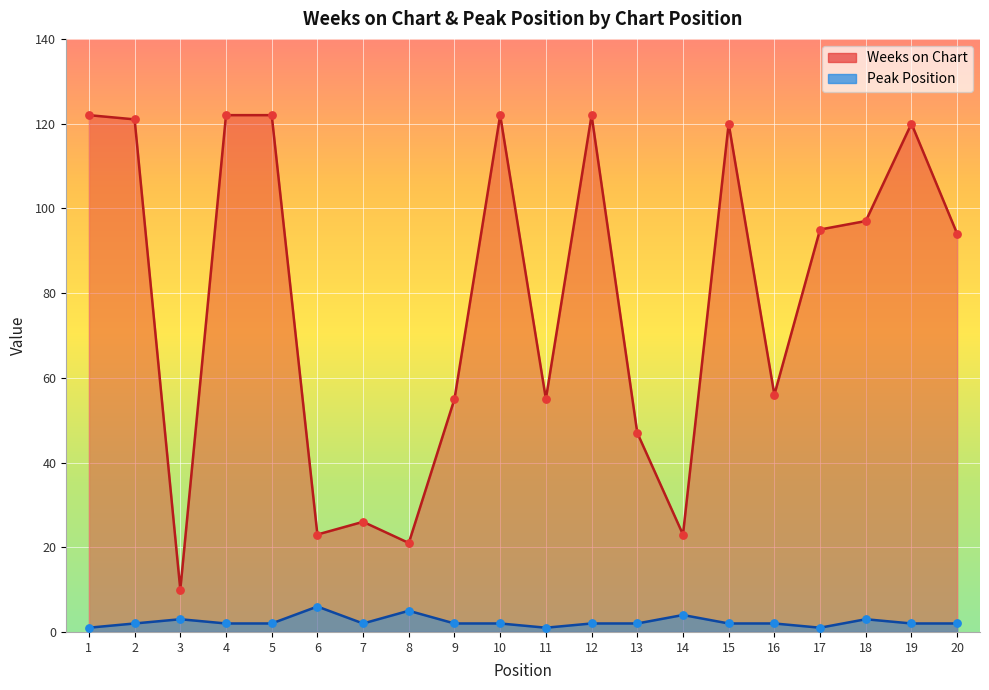

At which category is the sum across all series the highest?

4